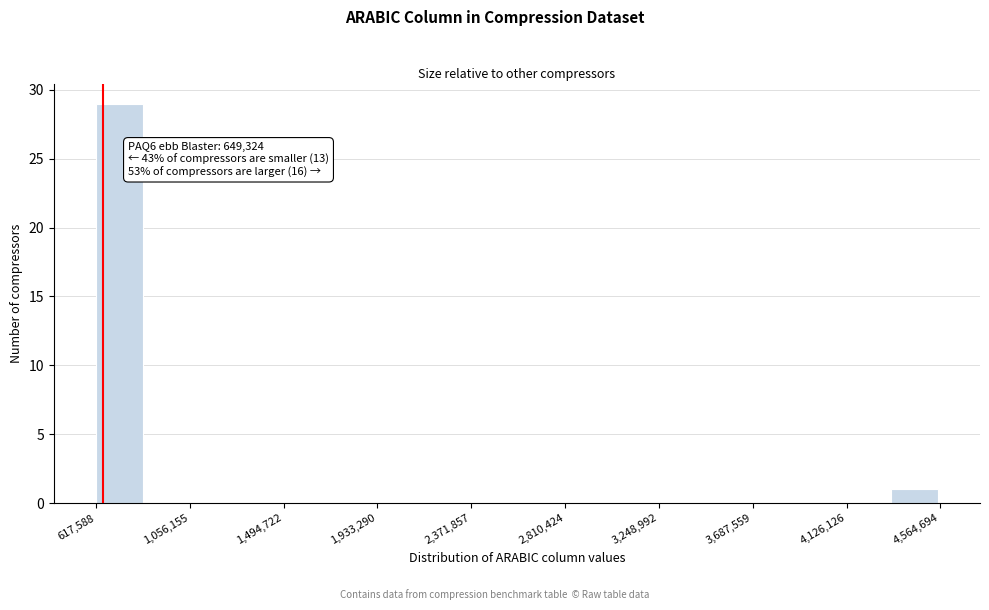

Over which range of the x-axis is the bar tallest?

600000 to 850000